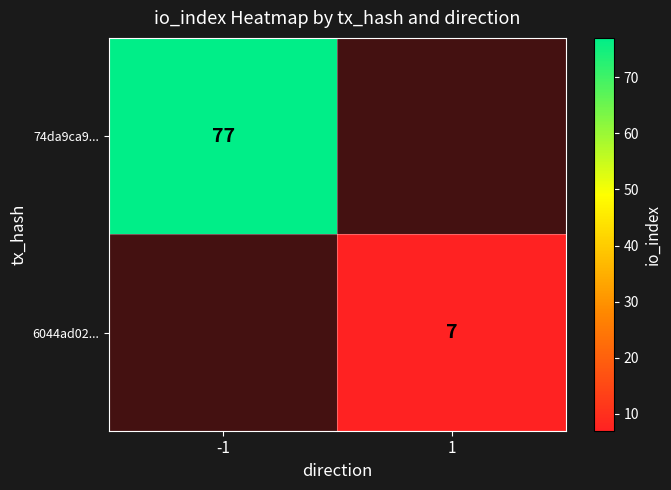

The 6044ad02... series shows 12 at 1. True or false?

False